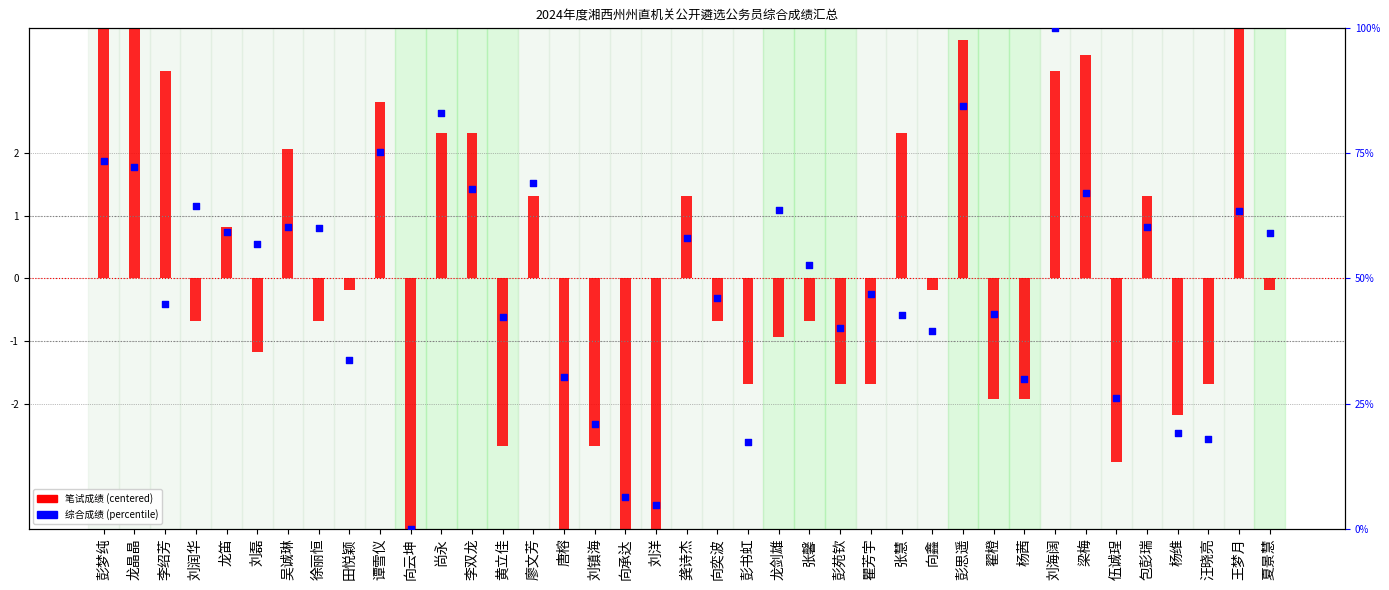

Which series has the largest total across all categories?

综合成绩 (percentile)